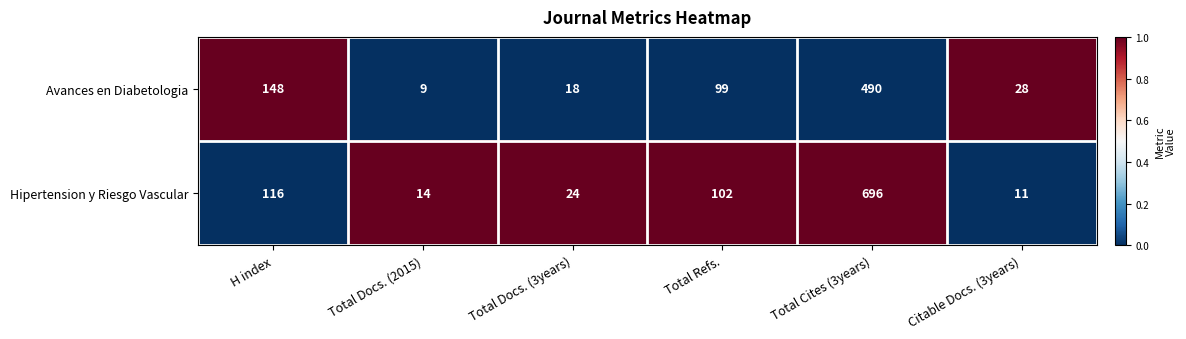

What is the lowest value of the Avances en Diabetologia series?

9